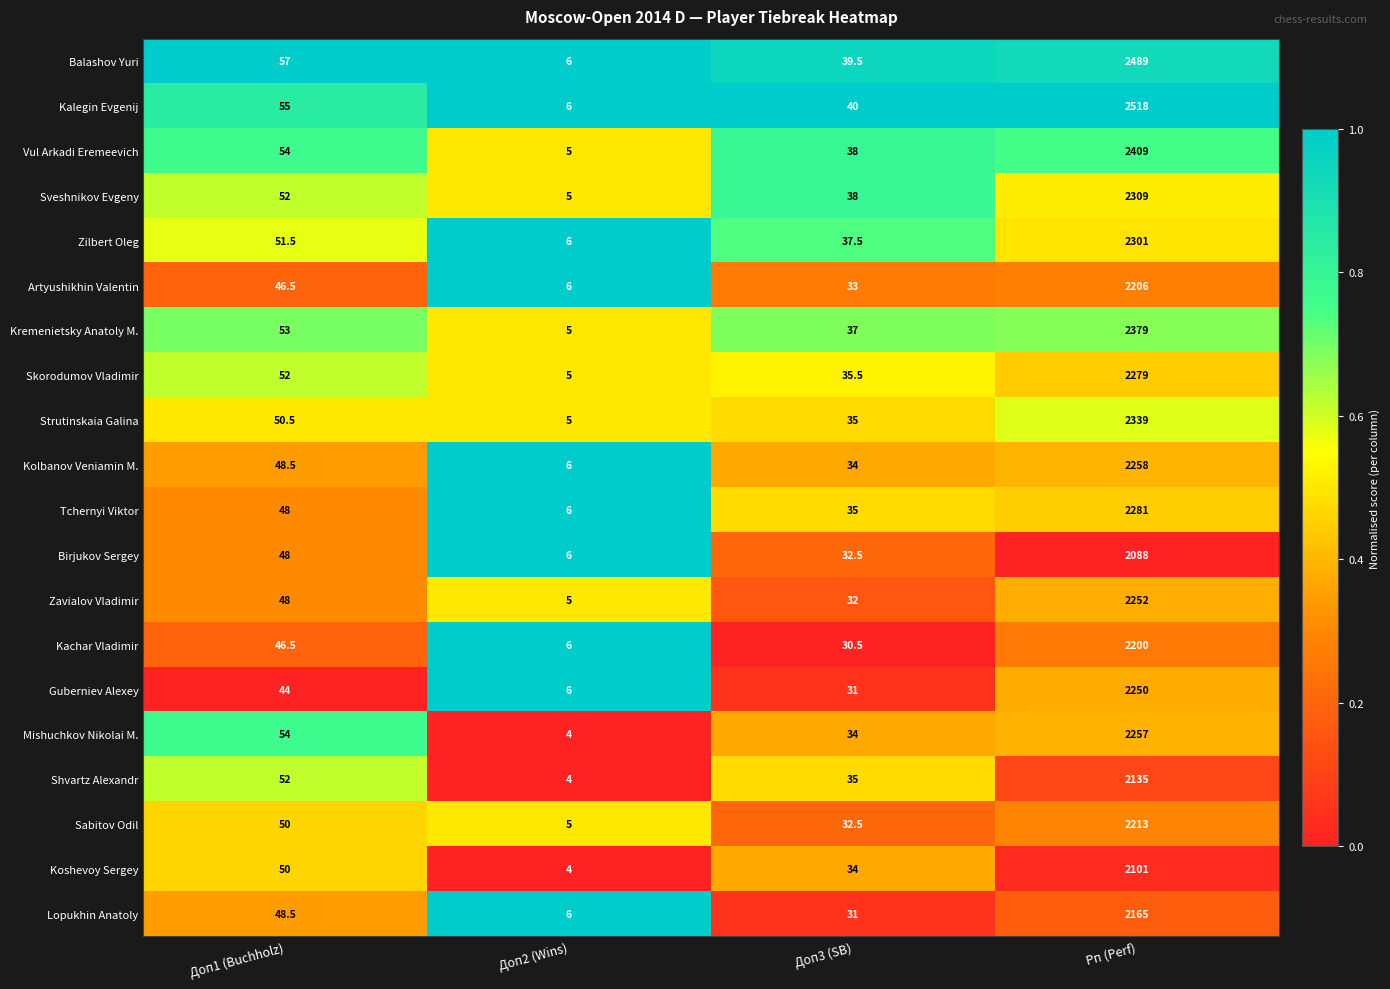

What is the maximum value shown in the chart?

2518.0